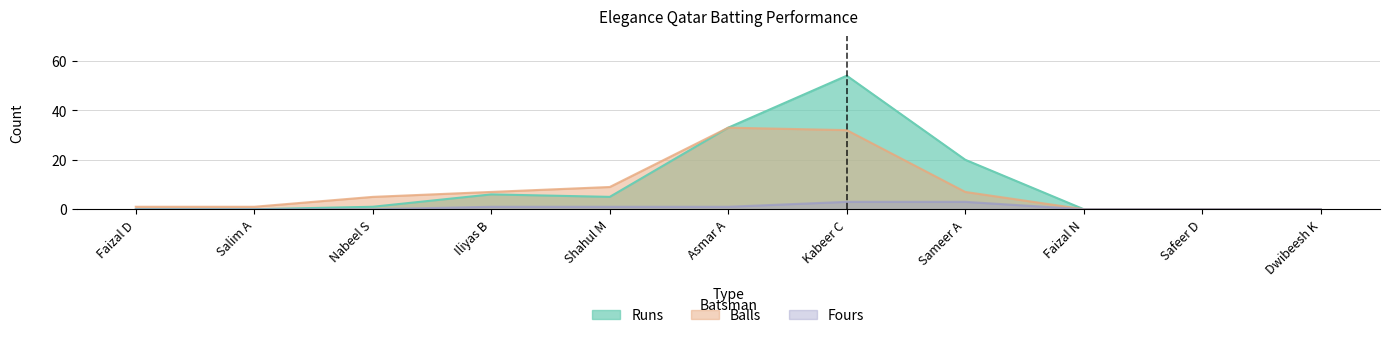

At how many categories does at least one series exceed 41?

1